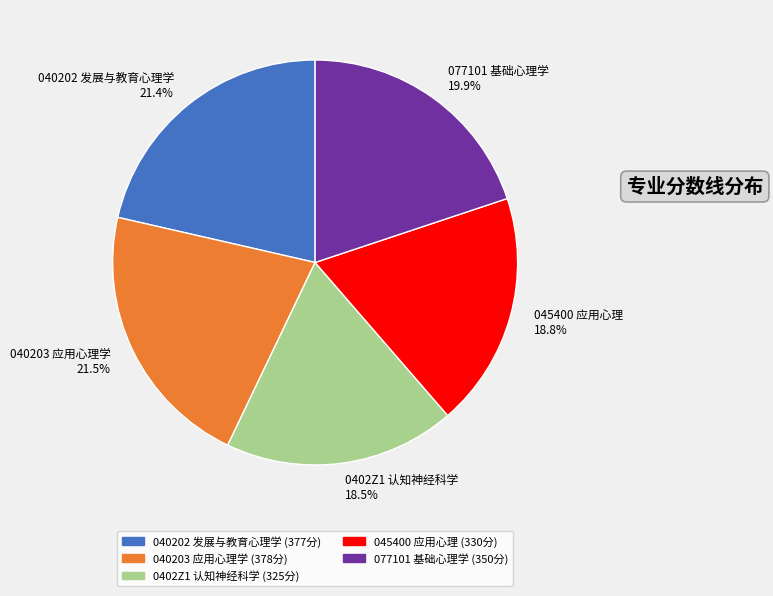

Approximately how many times larger is the value at 0402Z1 认知神经科学 compared to 040203 应用心理学?

0.9